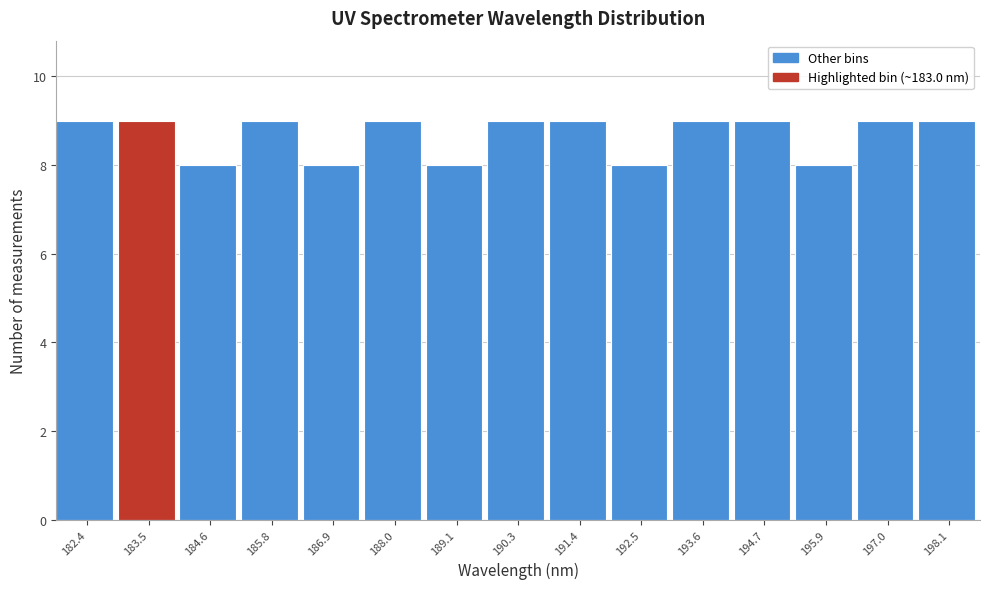

Reading left to right, list every bar in this chart as the range it spans on the x-axis followed by its height. Neither the bar edges nor the heights are printed on the chart, so give them approximately, as read against the axes.

181.8 to 183.0: 9
183.0 to 184.0: 9
184.0 to 185.2: 8
185.2 to 186.4: 9
186.4 to 187.4: 8
187.4 to 188.6: 9
188.6 to 189.6: 8
189.6 to 190.8: 9
190.8 to 192.0: 9
192.0 to 193.0: 8
193.0 to 194.2: 9
194.2 to 195.2: 9
195.2 to 196.4: 8
196.4 to 197.6: 9
197.6 to 198.6: 9